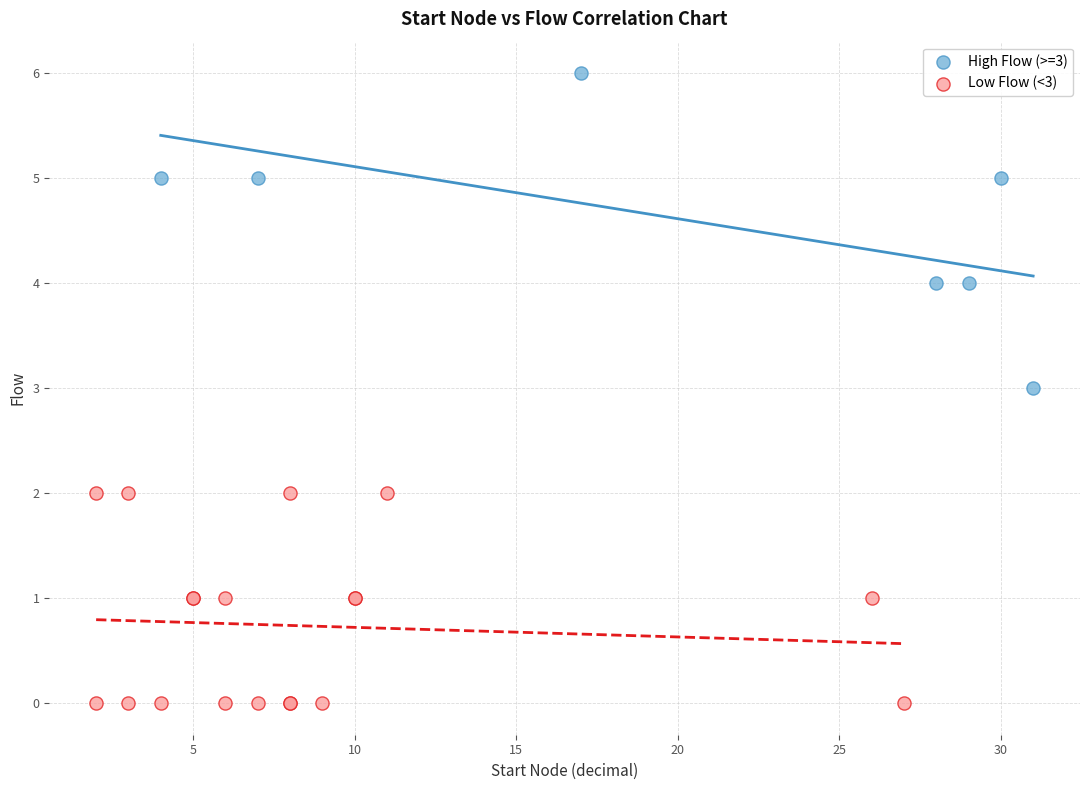

Which series has the widest spread of Y values?

High Flow (>=3)